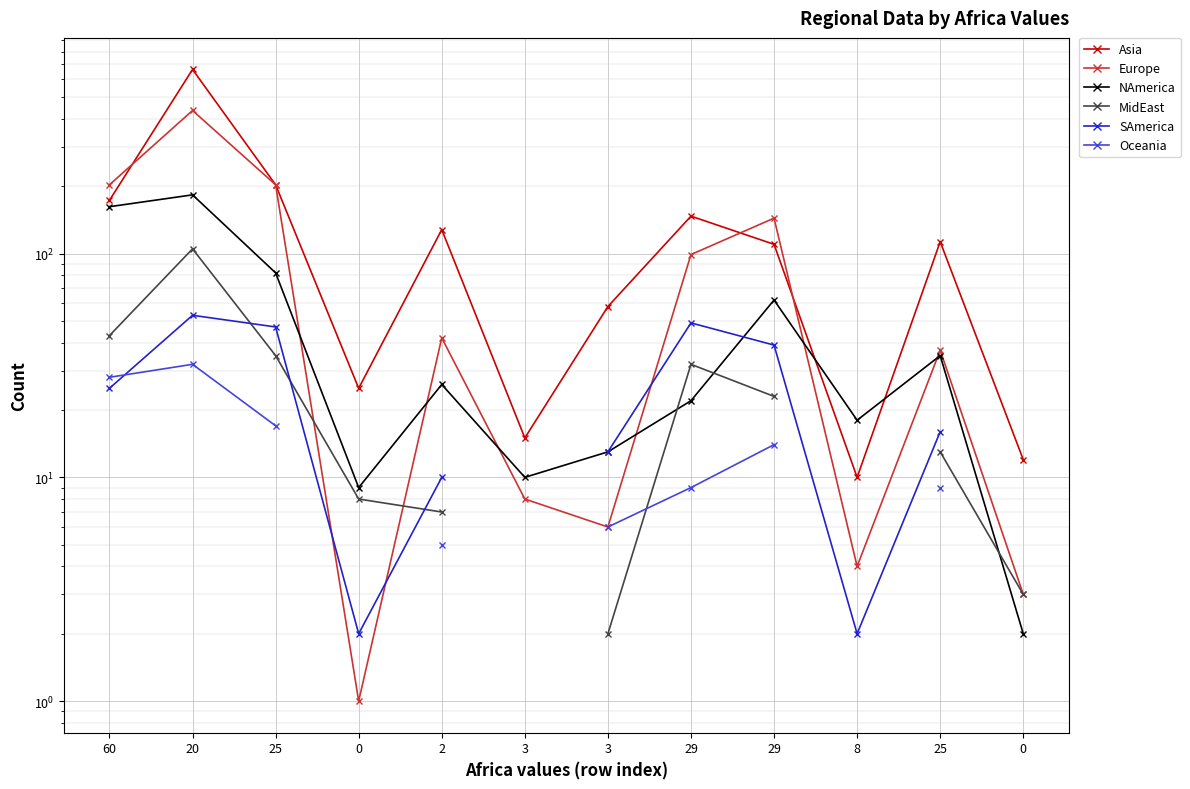

What is the difference between the NAmerica values at 20 and 2?

157.0